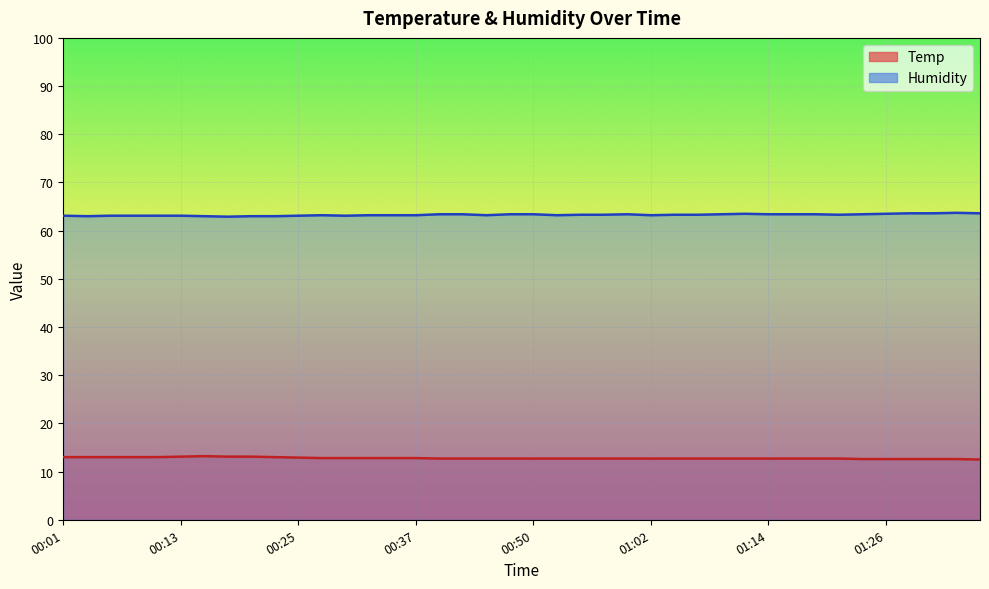

Reading right to left, list all the values displayed in this chart.

Temp: 01:36=12.5	01:33=12.6	01:31=12.6	01:28=12.6	01:26=12.6	01:24=12.6	01:21=12.7	01:19=12.7	01:16=12.7	01:14=12.7	01:11=12.7	01:09=12.7	01:07=12.7	01:04=12.7	01:02=12.7	00:59=12.7	00:57=12.7	00:54=12.7	00:52=12.7	00:50=12.7	00:47=12.7	00:45=12.7	00:42=12.7	00:40=12.7	00:37=12.8	00:35=12.8	00:33=12.8	00:30=12.8	00:28=12.8	00:25=12.9	00:23=13.0	00:20=13.1	00:18=13.1	00:15=13.2	00:13=13.1	00:11=13.0	00:08=13.0	00:06=13.0	00:03=13.0	00:01=13.0
Humidity: 01:36=63.6	01:33=63.7	01:31=63.6	01:28=63.6	01:26=63.5	01:24=63.4	01:21=63.3	01:19=63.4	01:16=63.4	01:14=63.4	01:11=63.5	01:09=63.4	01:07=63.3	01:04=63.3	01:02=63.2	00:59=63.4	00:57=63.3	00:54=63.3	00:52=63.2	00:50=63.4	00:47=63.4	00:45=63.2	00:42=63.4	00:40=63.4	00:37=63.2	00:35=63.2	00:33=63.2	00:30=63.1	00:28=63.2	00:25=63.1	00:23=63.0	00:20=63.0	00:18=62.9	00:15=63.0	00:13=63.1	00:11=63.1	00:08=63.1	00:06=63.1	00:03=63.0	00:01=63.1